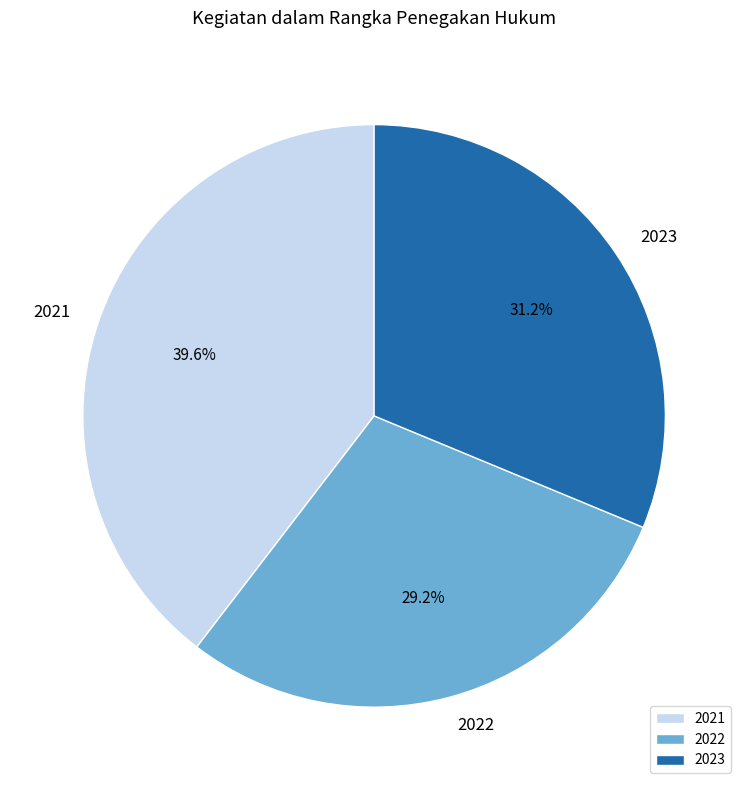

Do 2021 and 2022 together represent more than half of the pie?

Yes